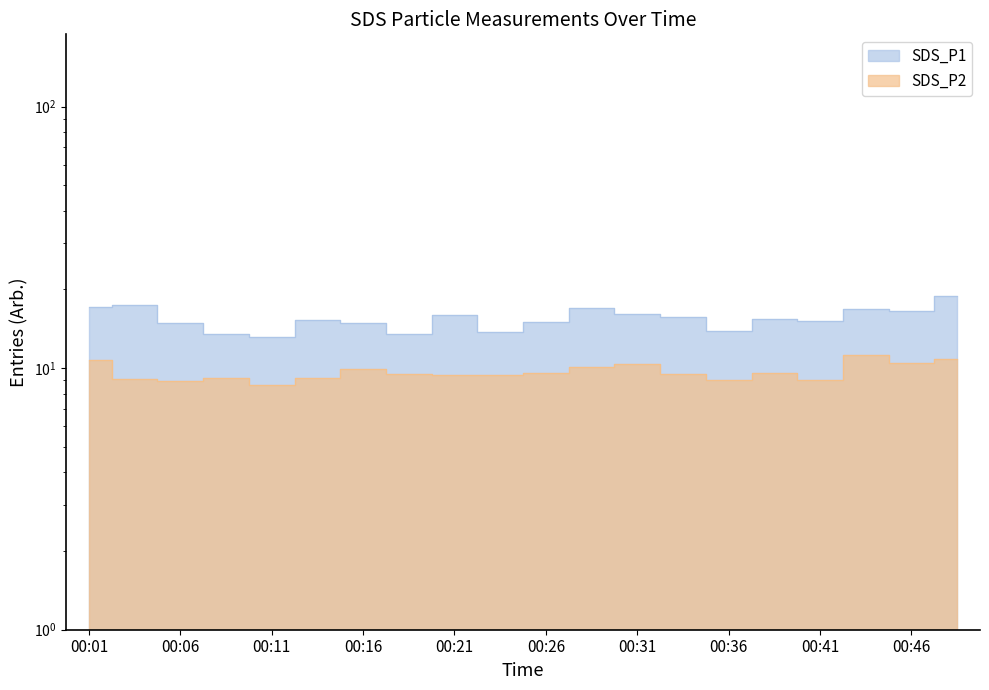

Does the chart have visible grid lines?

No